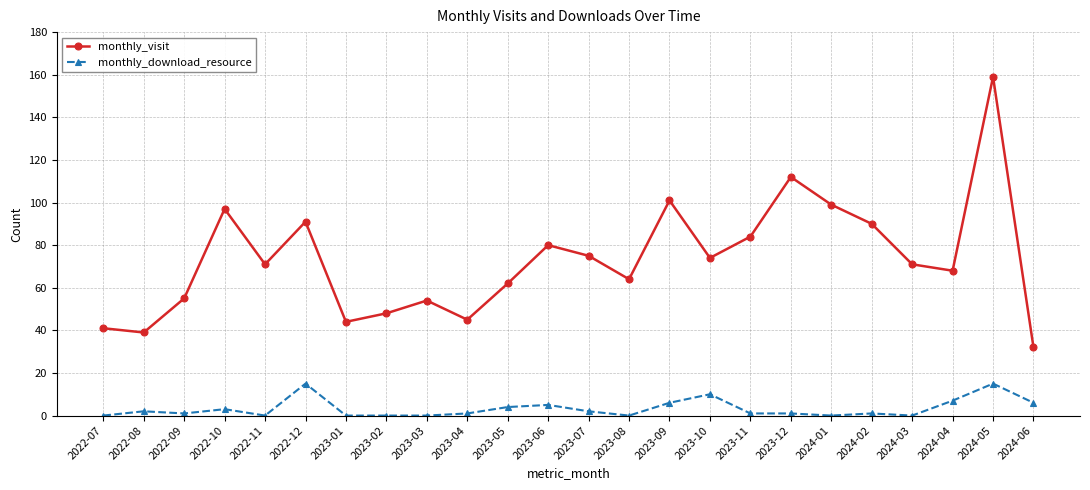

What is the total value across all series at 2023-08?

64